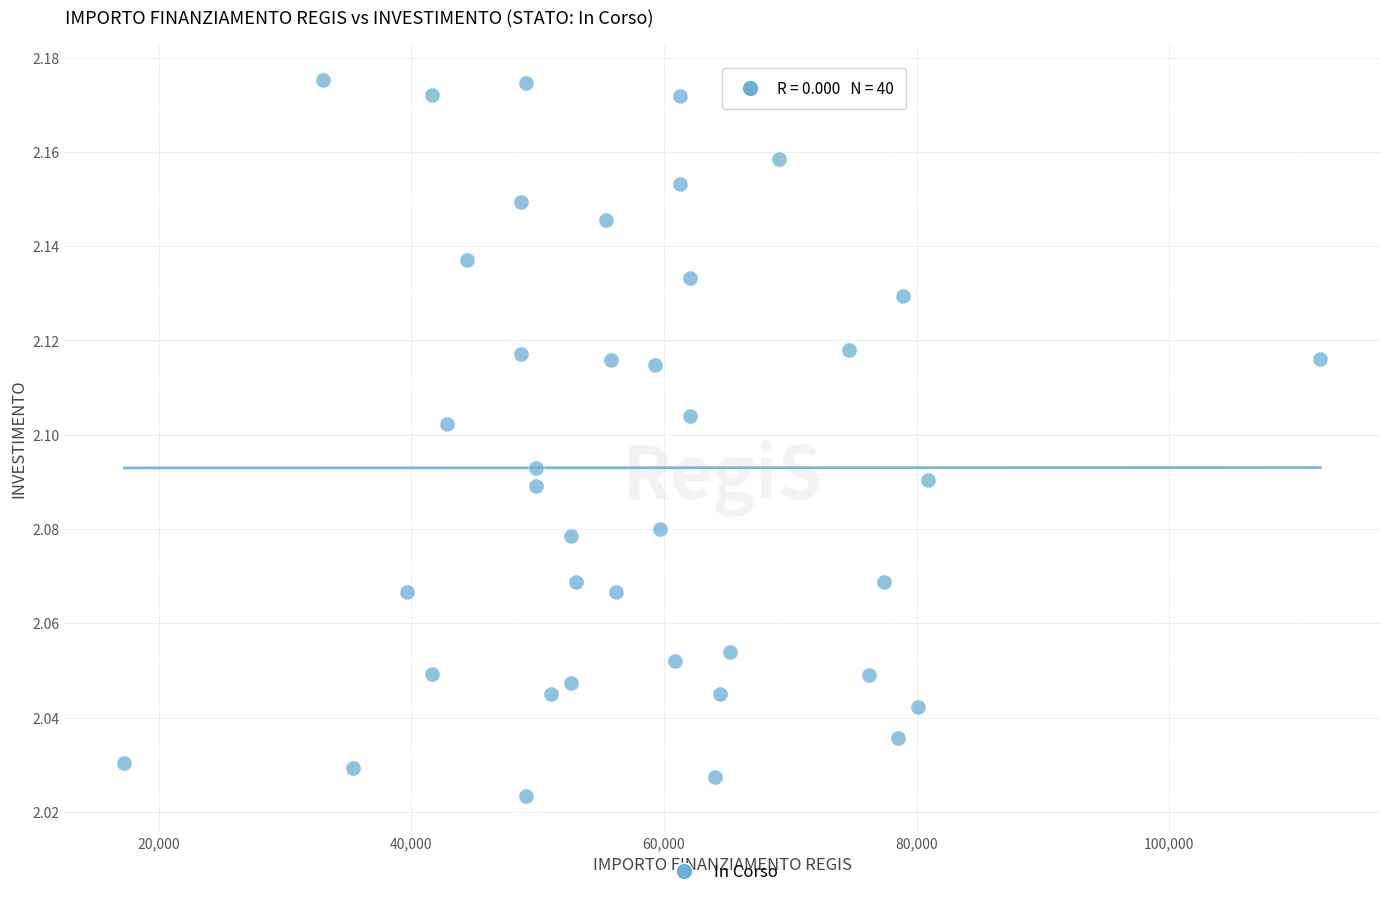

What is the range of X values (max minus min)?

94665.7